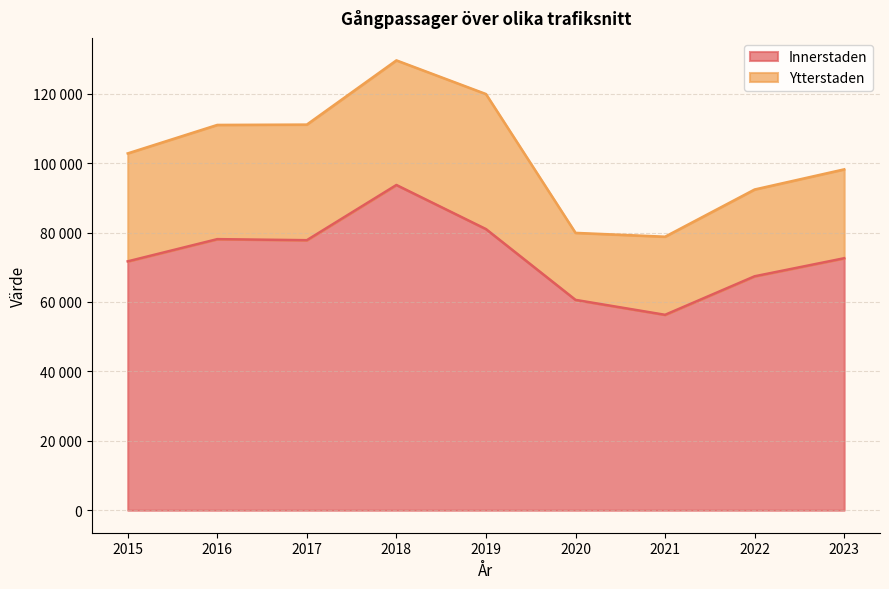

What is the difference between the second highest and second lowest values?

20400